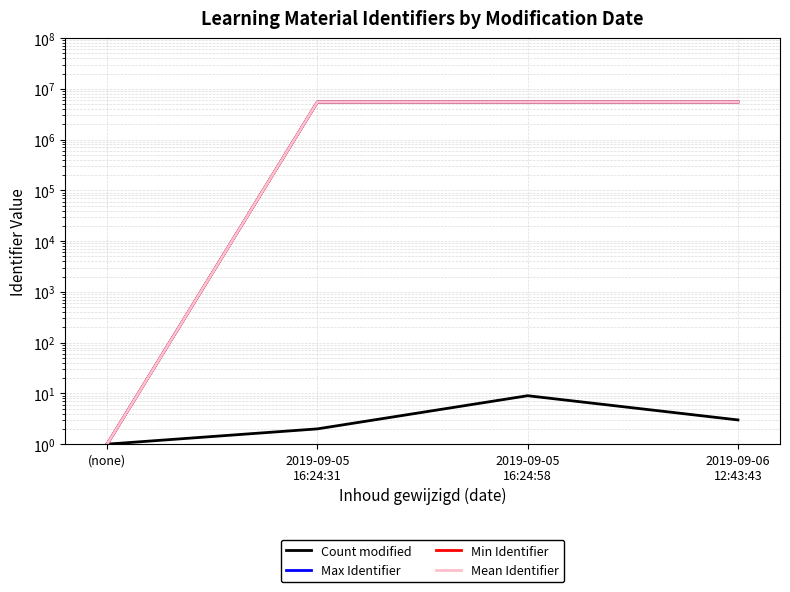

True or false: Count modified and Min Identifier intersect in this chart.

False